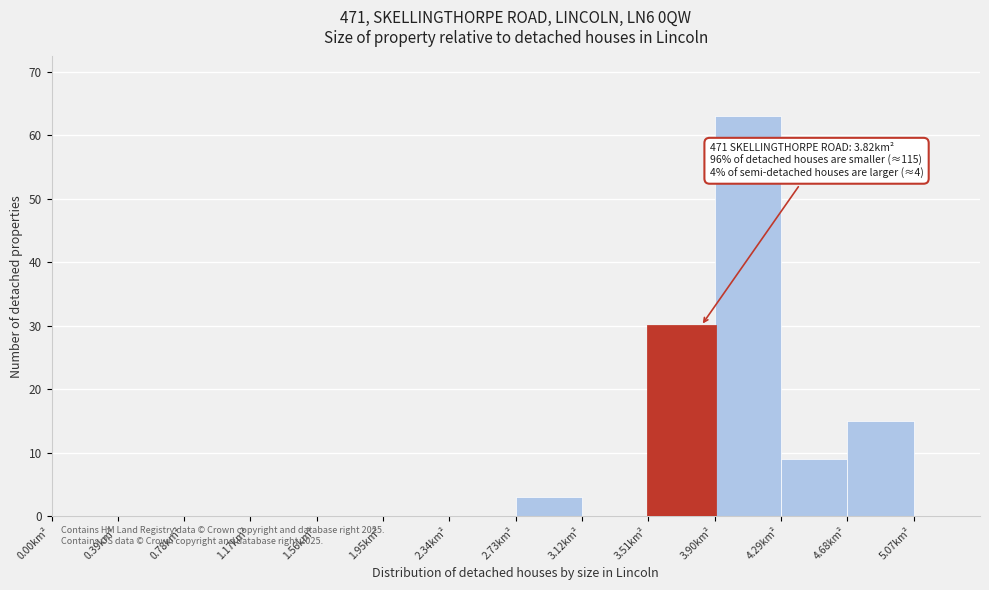

Which range on the x-axis has the tallest bar?

3.90 to 4.29